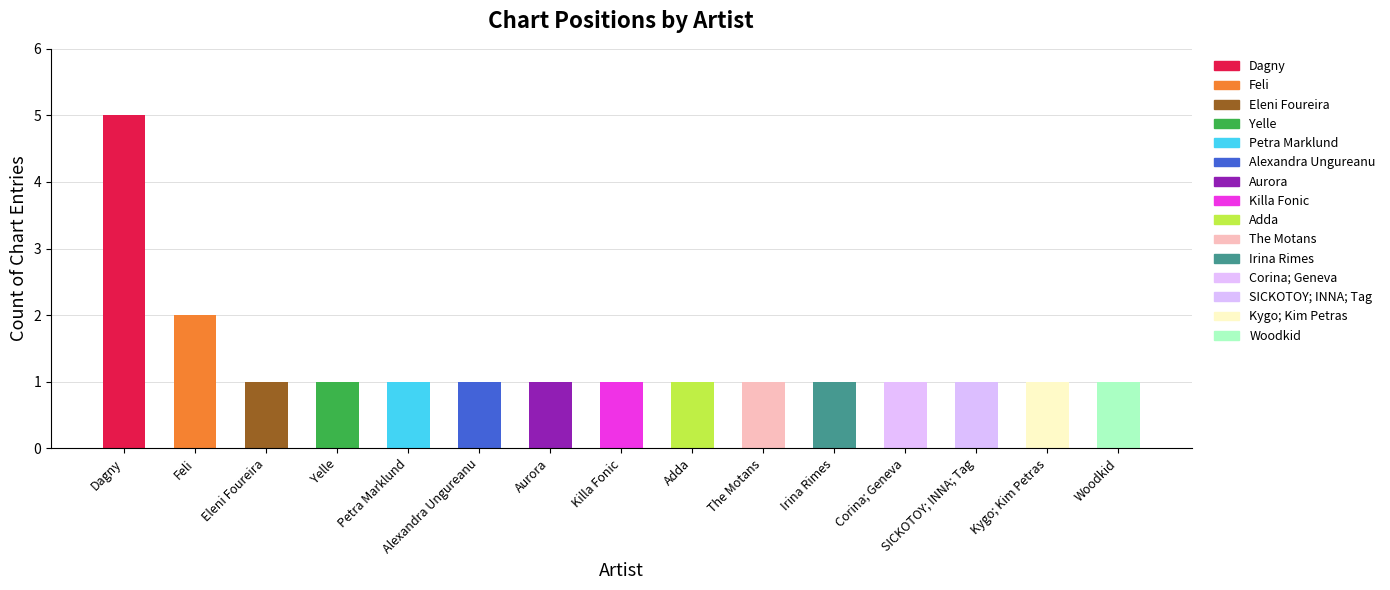

How many values are between 1 and 2?

14